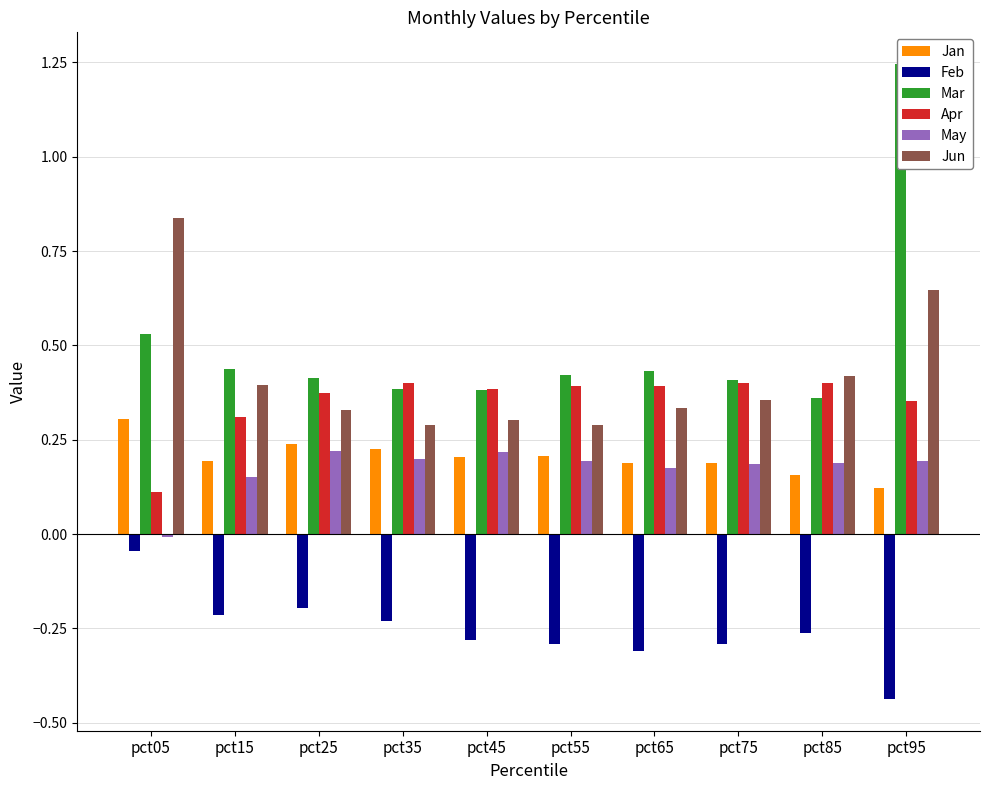

The Jan series shows 0.2 at pct95. True or false?

False